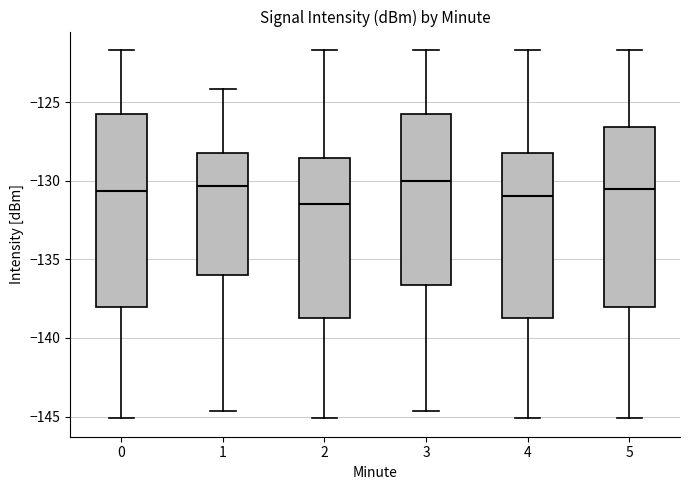

Which box is the tallest, from its lower edge to its upper edge?

0